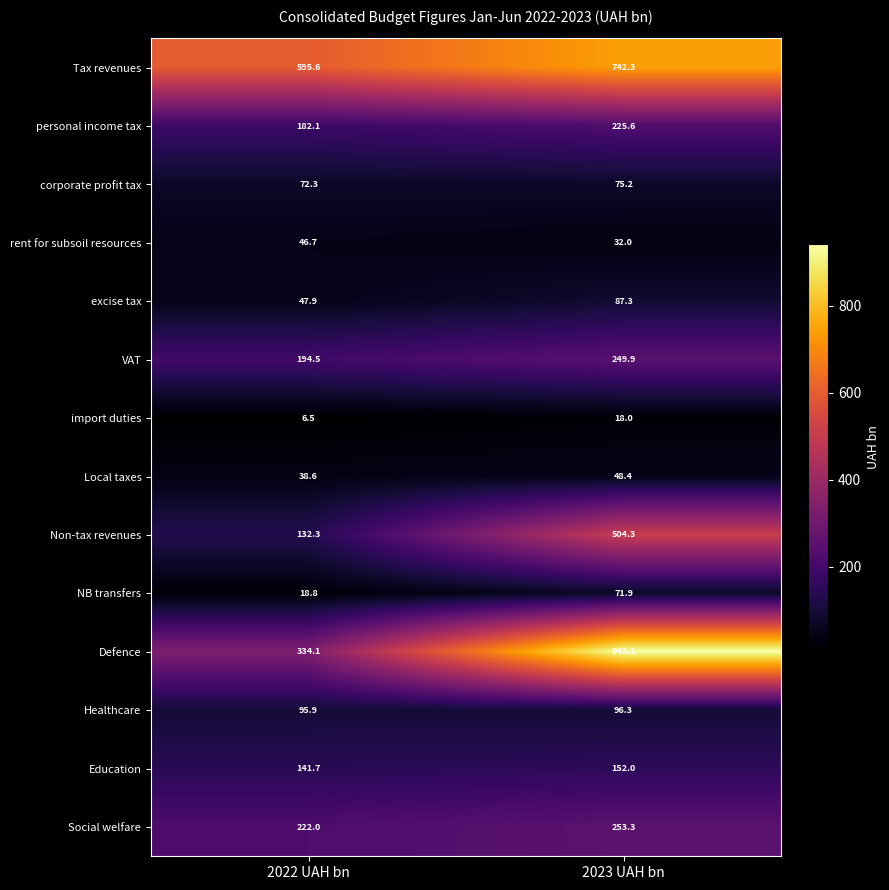

What is the spread (max minus min) of values at 2023 UAH bn?

924.1